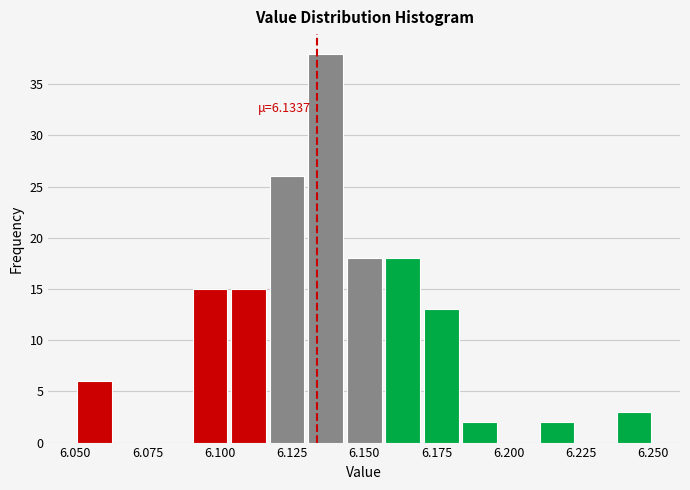

Read against the x-axis, roughly where is the centre of the tallest bar?

6.135